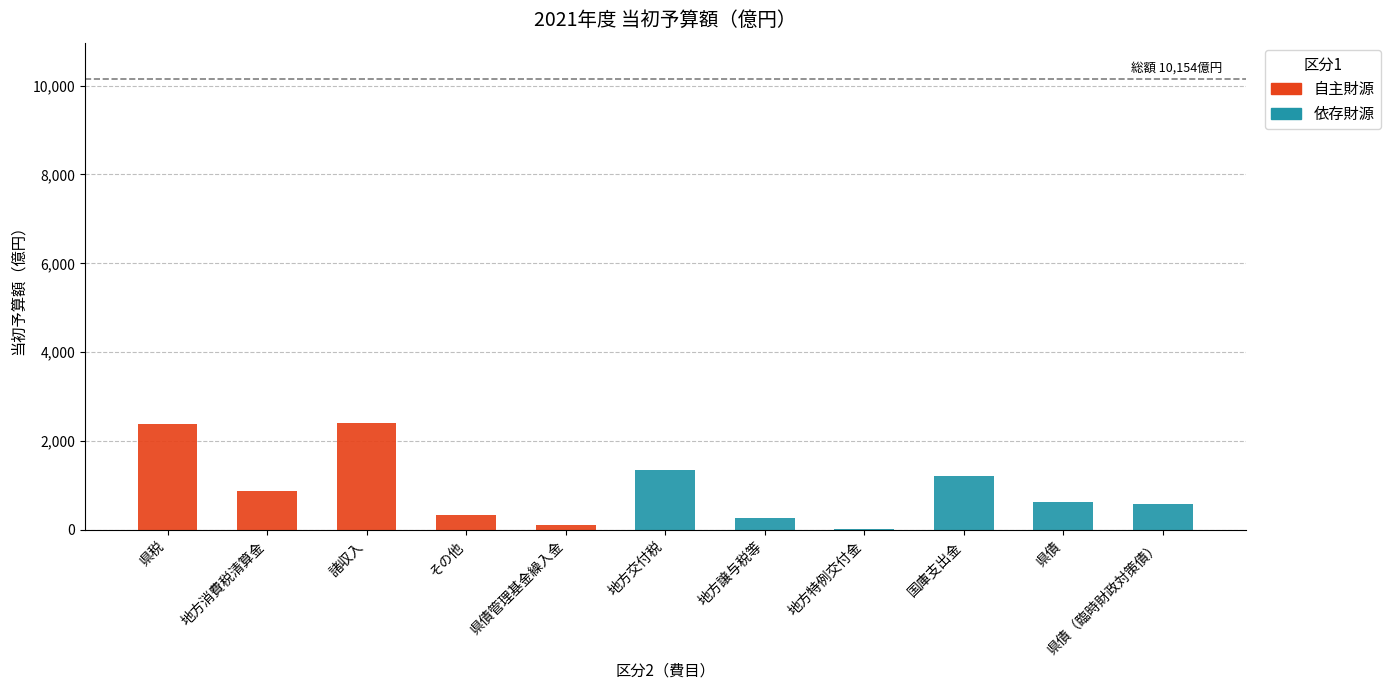

The 自主財源 series shows 0 at 地方交付税. True or false?

True